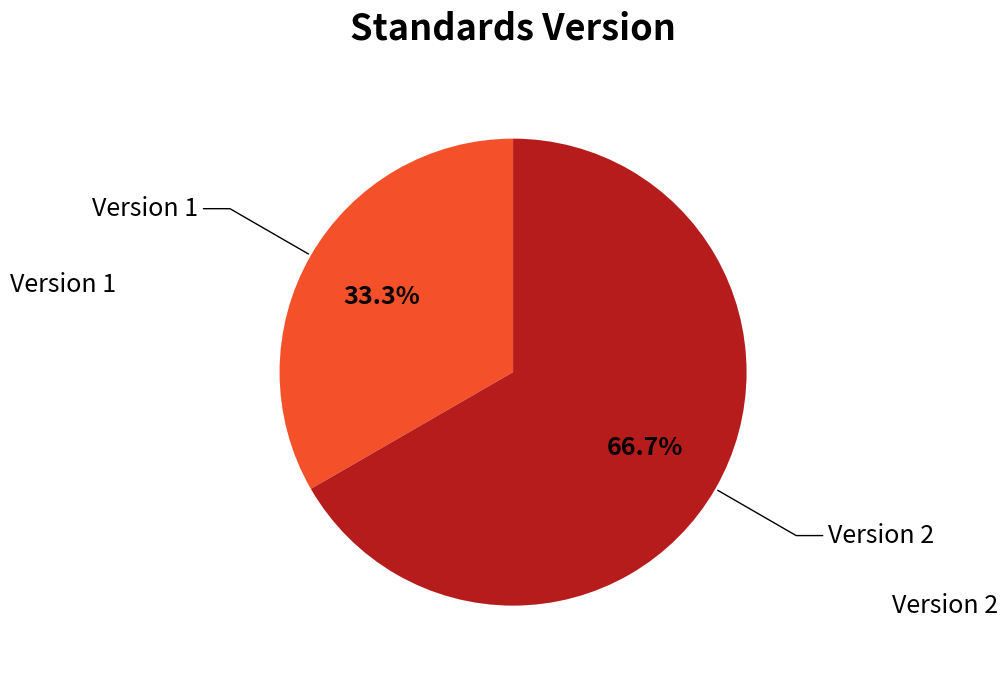

Between Version 1 and Version 2, which is larger?

Version 2